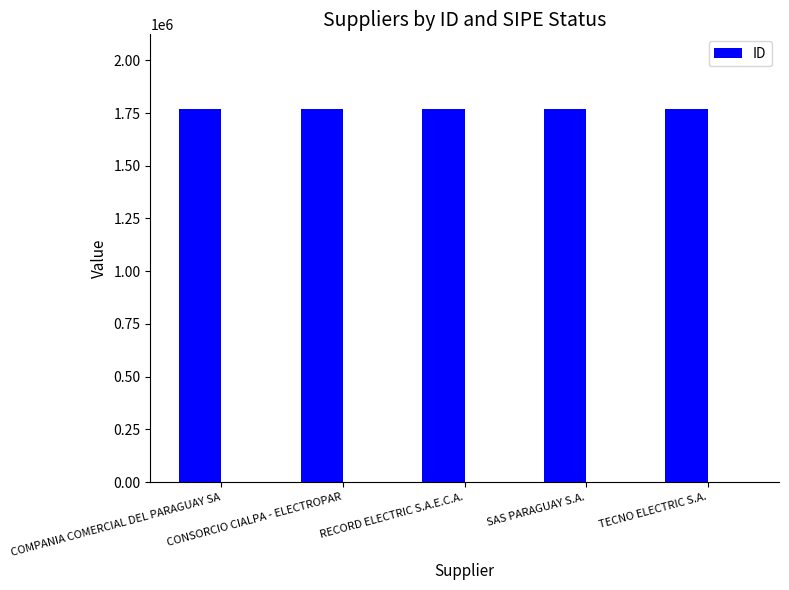

Count the values in the range 1769305 to 1769307.

3